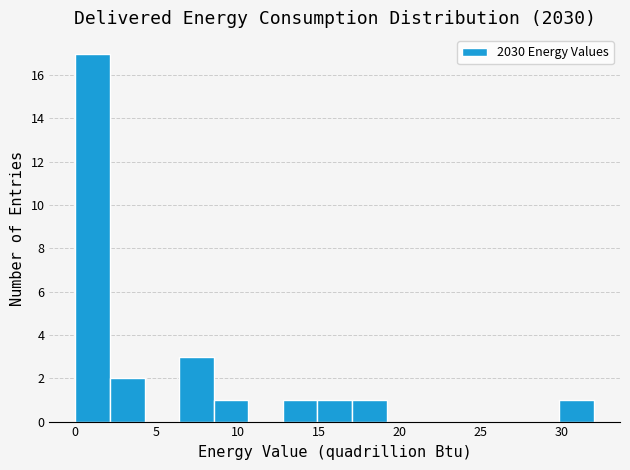

Over which range of the x-axis is the bar tallest?

0.0 to 2.0